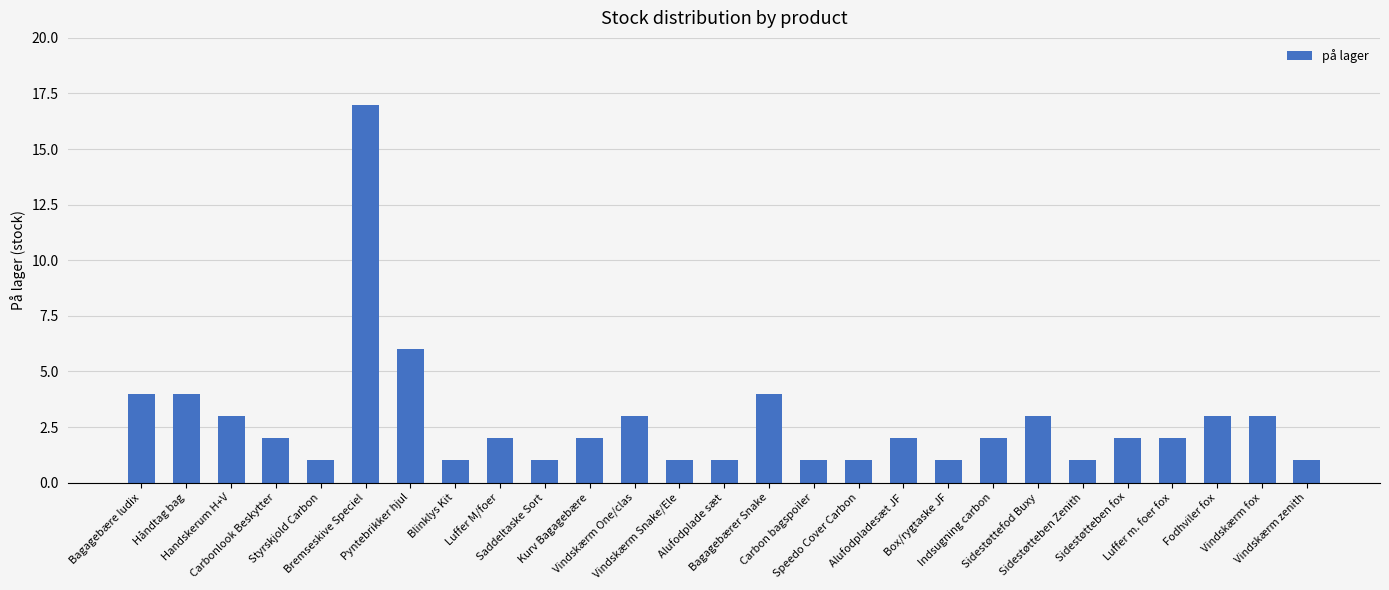

Which category has the highest value across all series?

Bremseskive Speciel